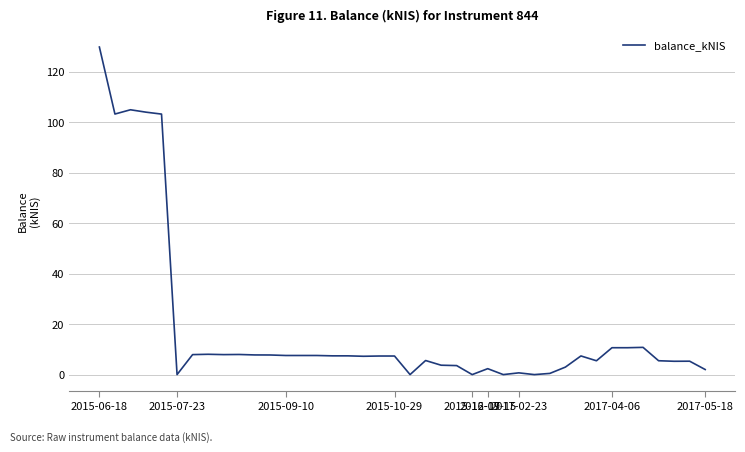

What is the average value?

18.4